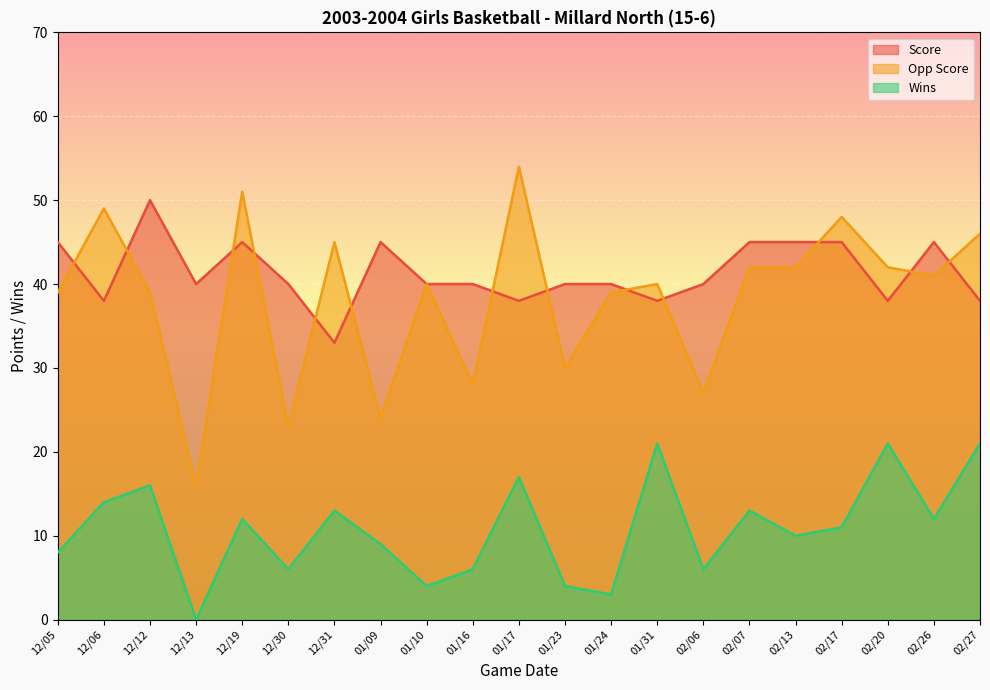

Which category has the lowest value across all series?

12/13